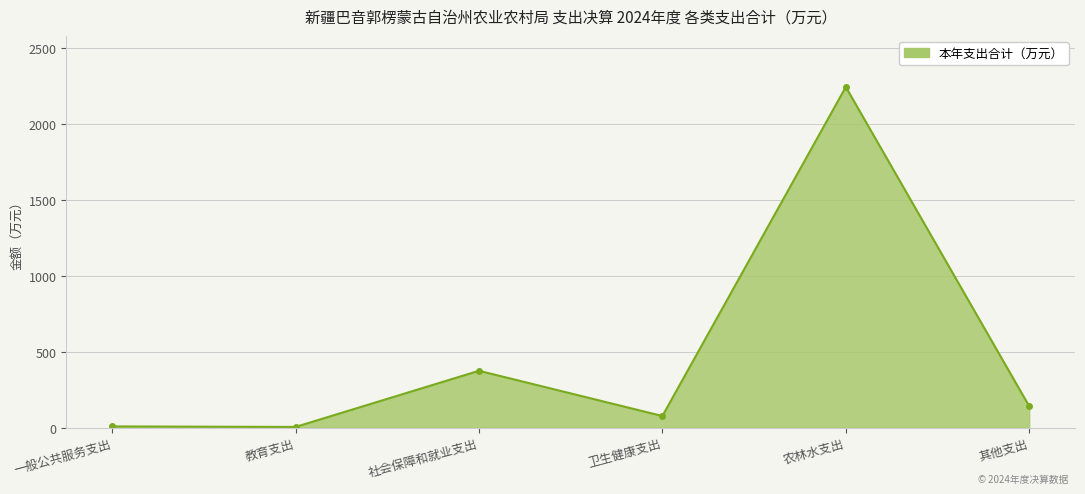

True or false: the data shows 2241.4 at 农林水支出.

True